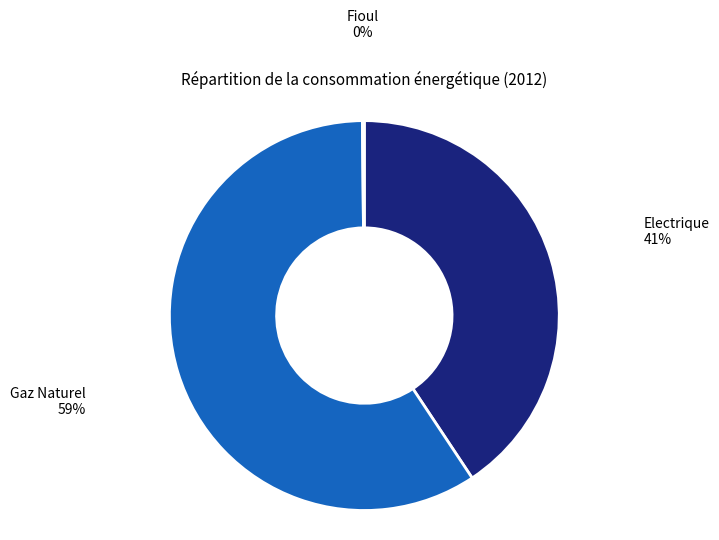

To the nearest percent, what is the average slice percentage?

33%